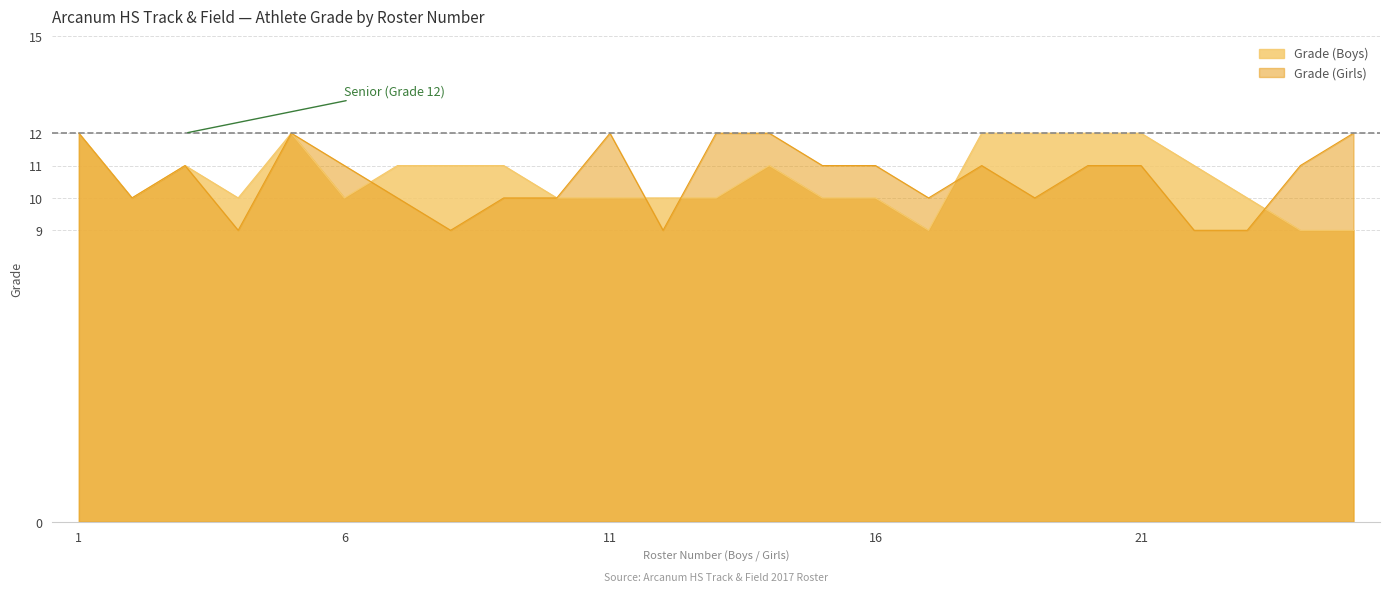

At how many categories does at least one series exceed 9?

25